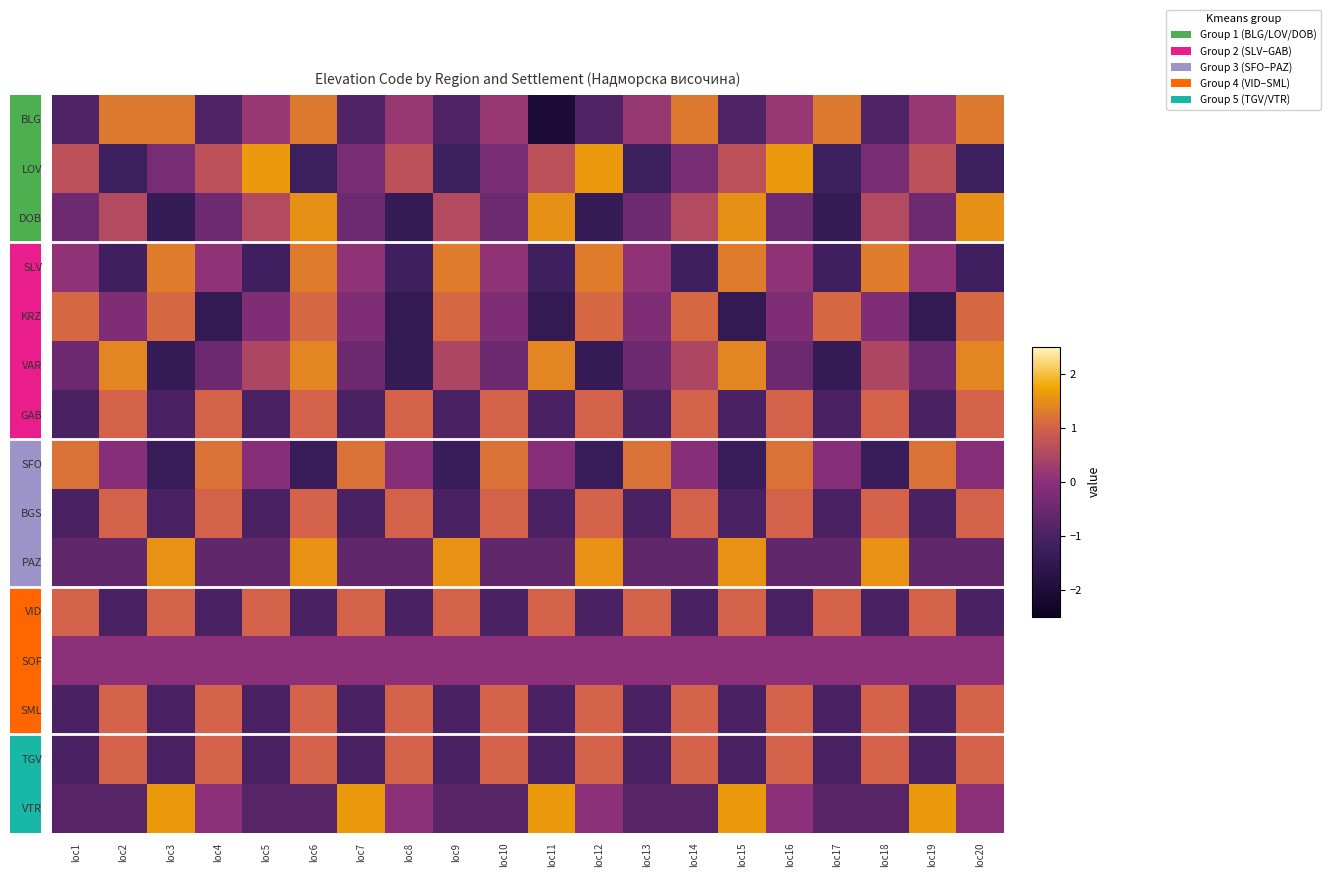

At which category is the sum across all series the highest?

loc6